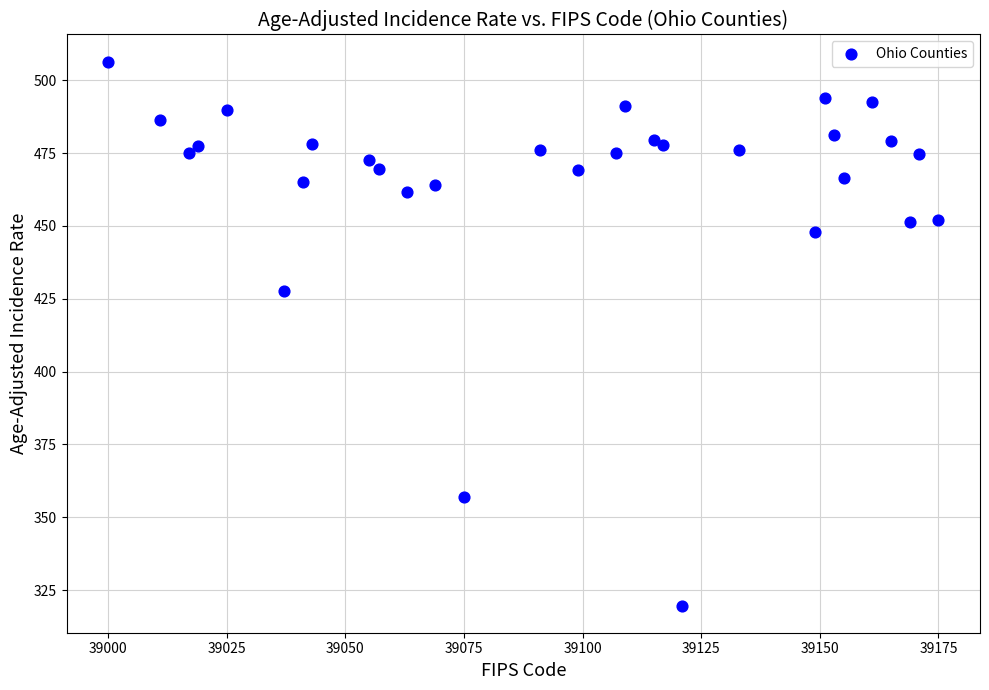

What is the range of Y values (max minus min)?

186.7